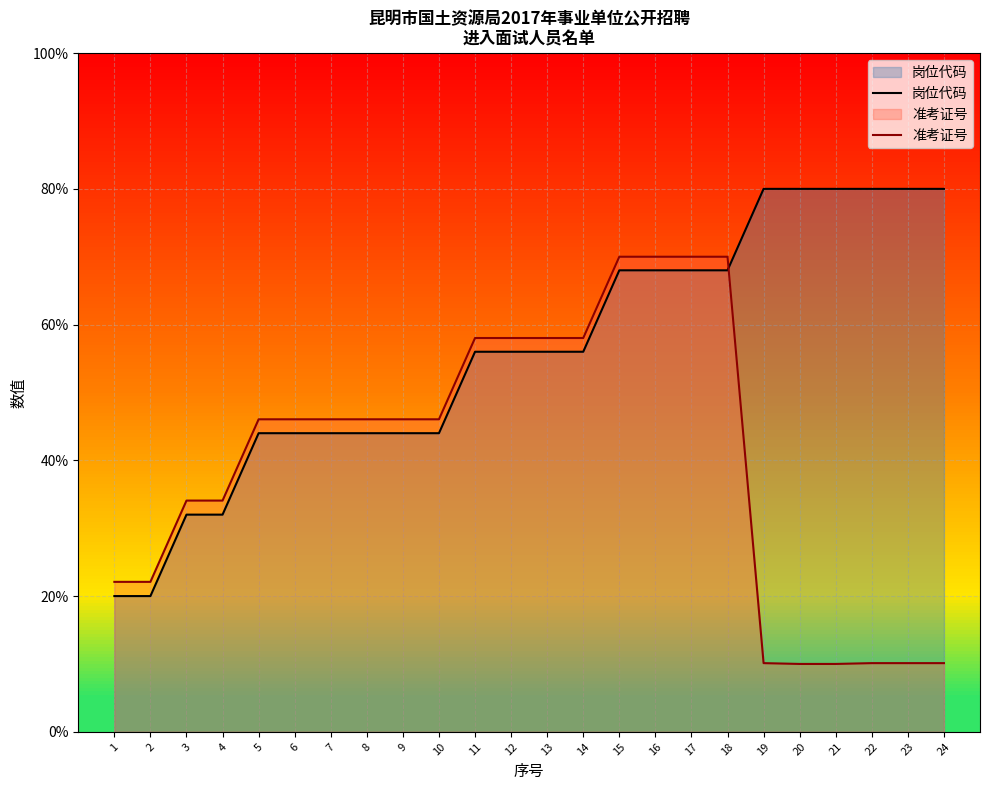

What is the smallest value displayed?

10.0